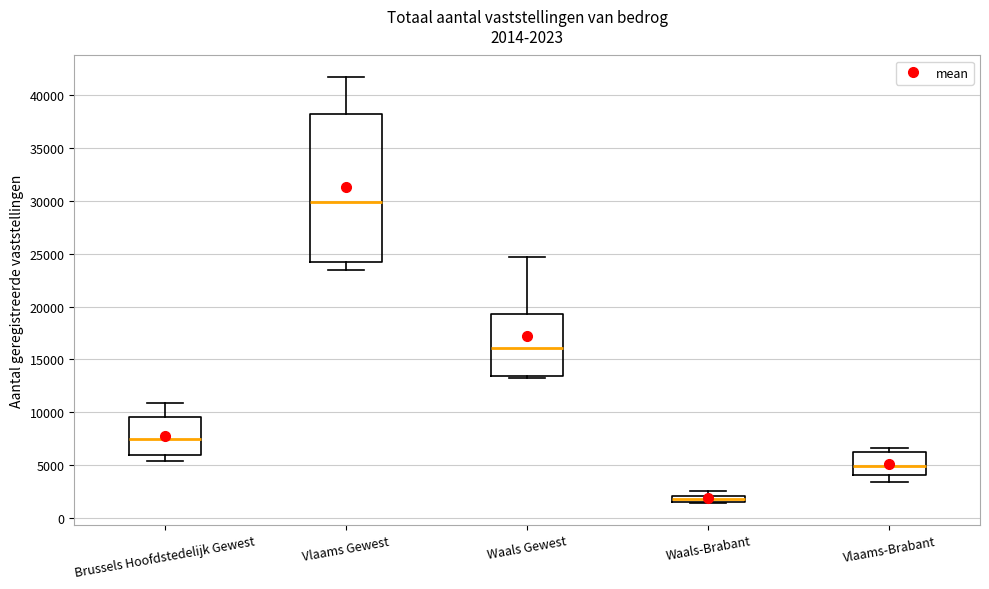

Comparing the boxes themselves (not the whiskers), which one is the tallest?

Vlaams Gewest